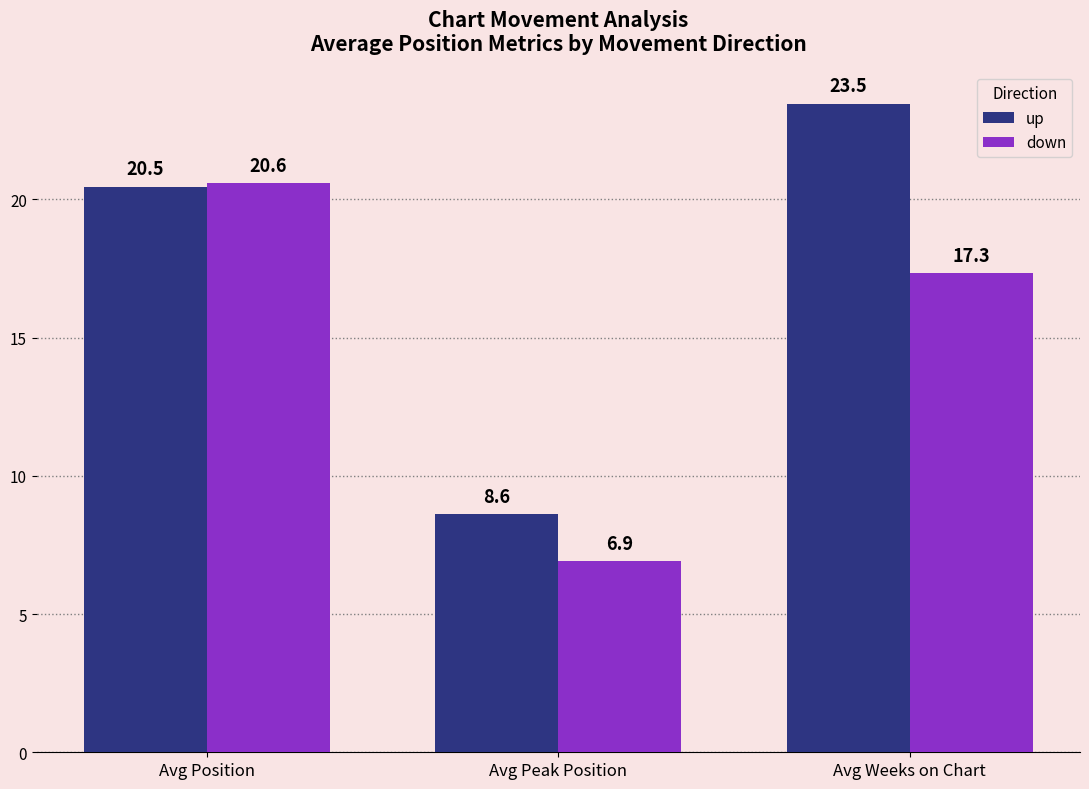

List the series in order of their overall mean, highest first.

up, down